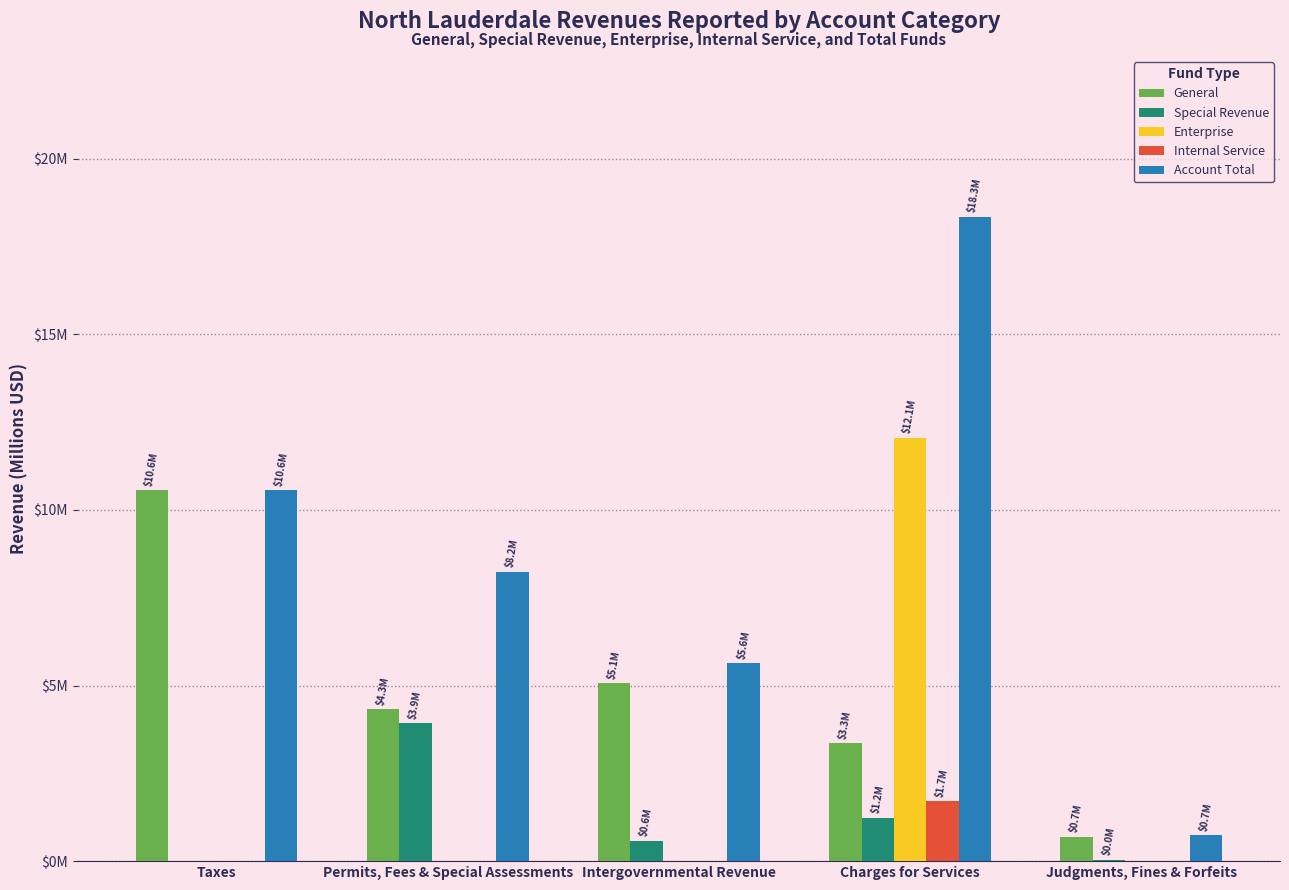

Does the chart contain stacked bars?

No